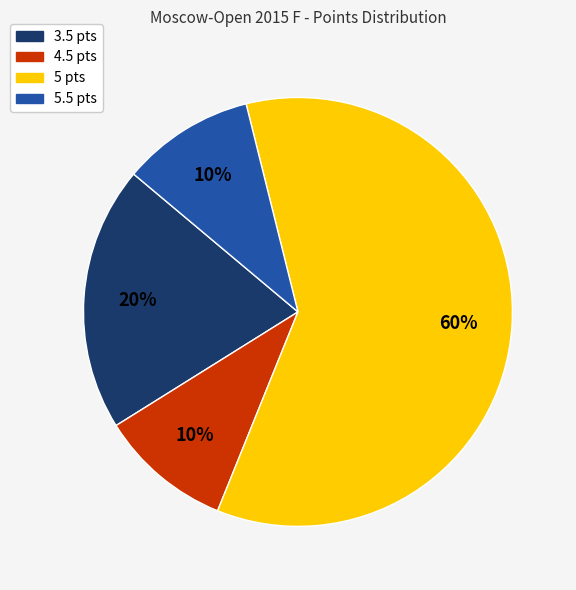

Which category has the biggest portion of the pie?

5 pts